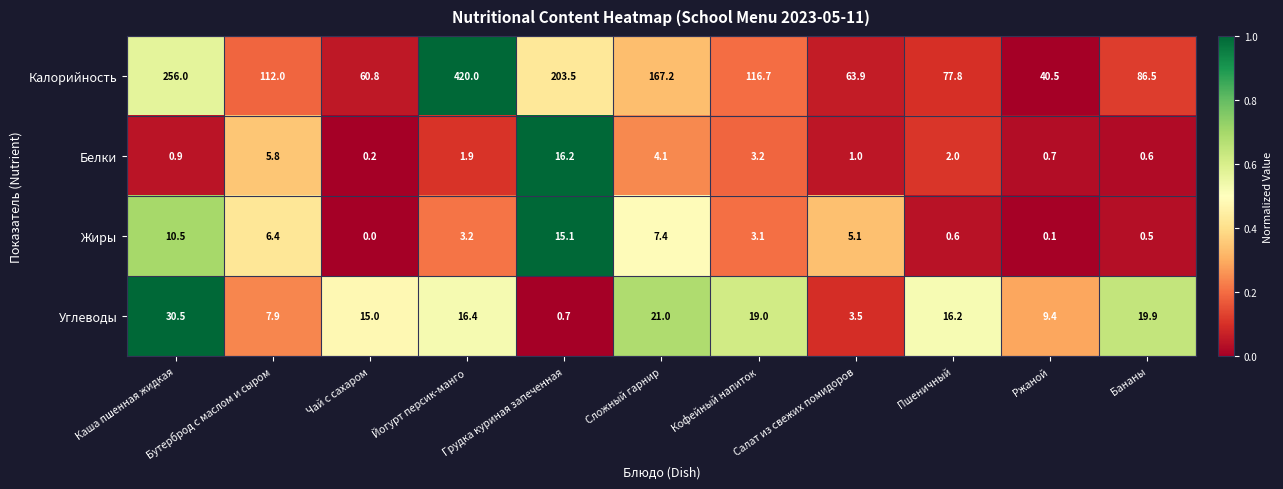

At which label does Белки reach its minimum?

Чай с сахаром